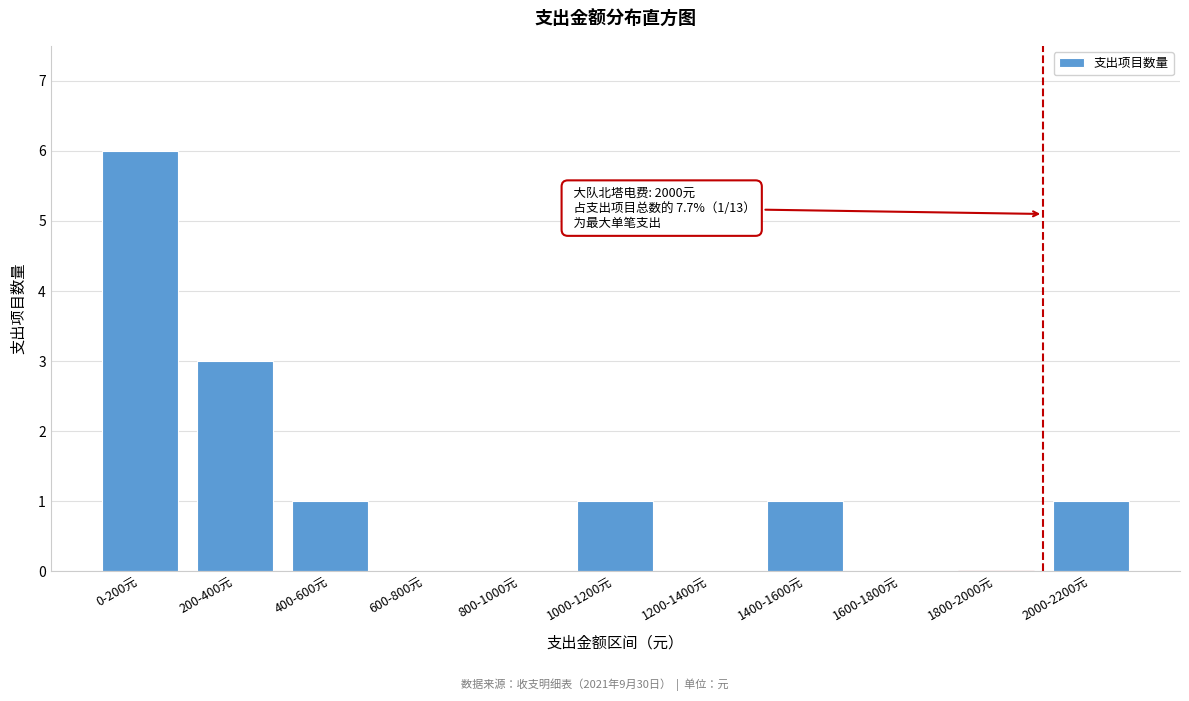

Reading left to right, what are all the values shown in this chart?

0-200元=6	200-400元=3	400-600元=1	600-800元=0	800-1000元=0	1000-1200元=1	1200-1400元=0	1400-1600元=1	1600-1800元=0	1800-2000元=0	2000-2200元=1